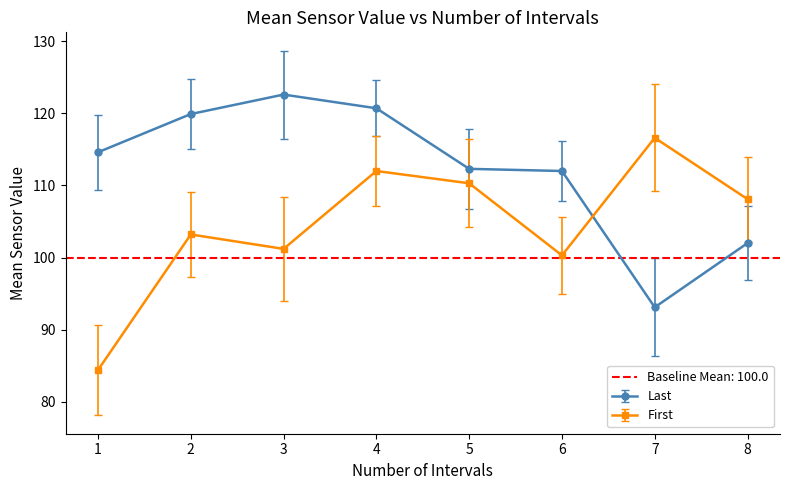

Where do First and Last first cross each other?

6 and 7